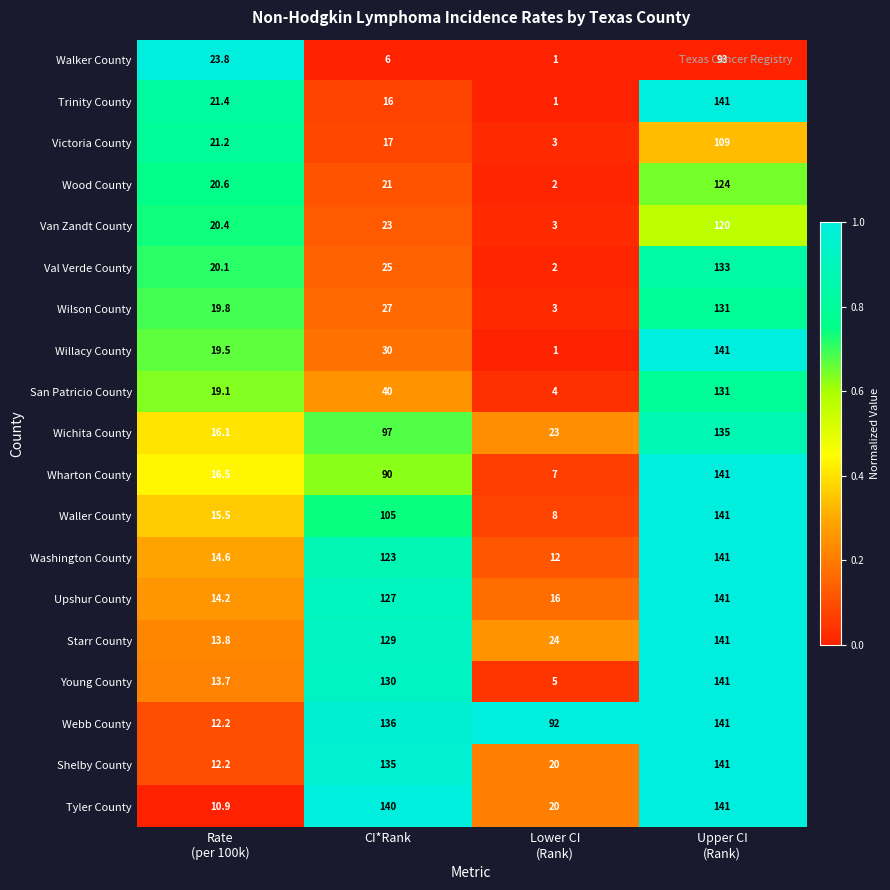

What is the maximum value shown in the chart?

141.0